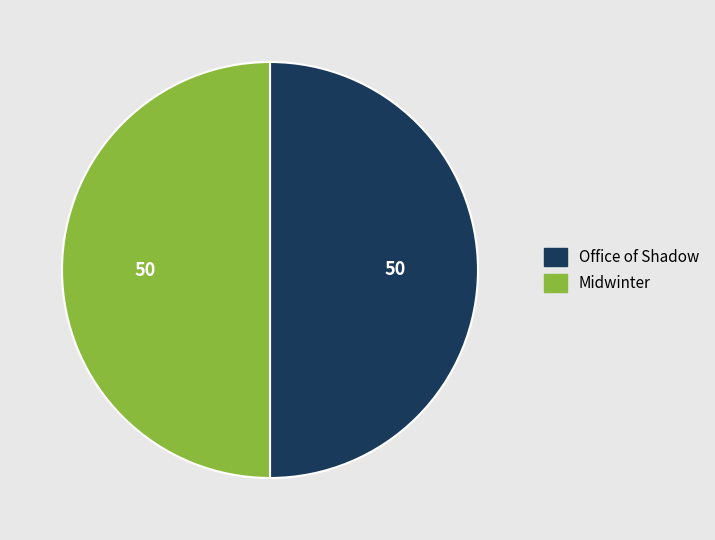

How many segments does this pie chart have?

2